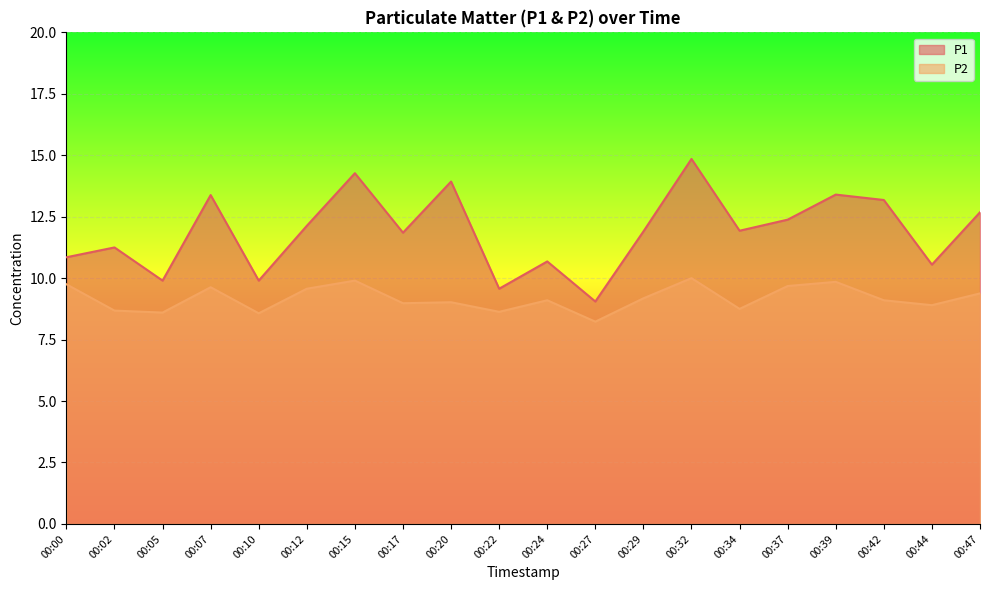

What is the value of the P1 point at the 11th from the left?

10.7